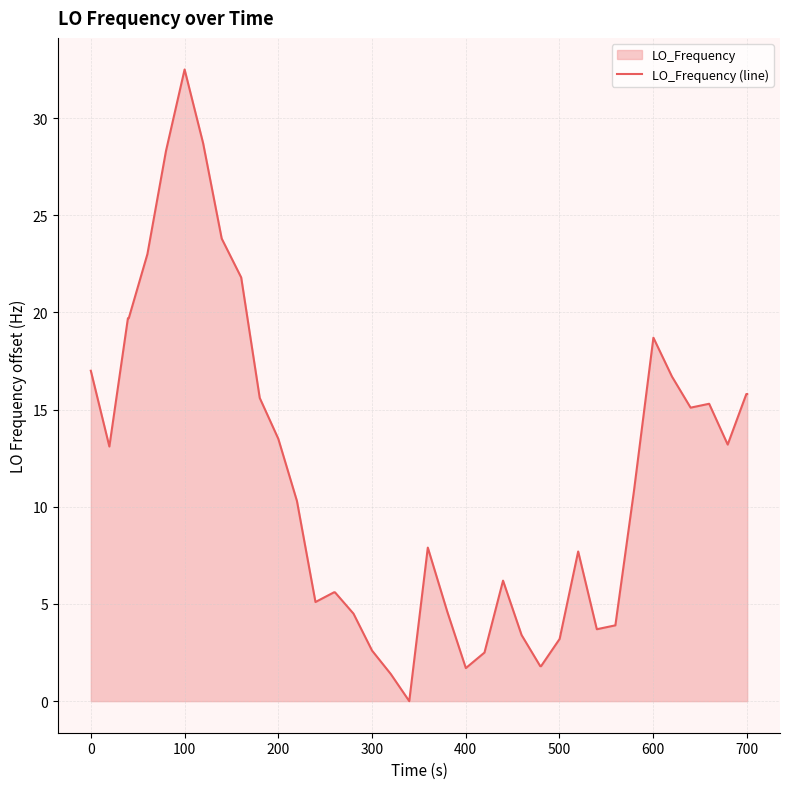

What is the maximum value shown in the chart?

32.5